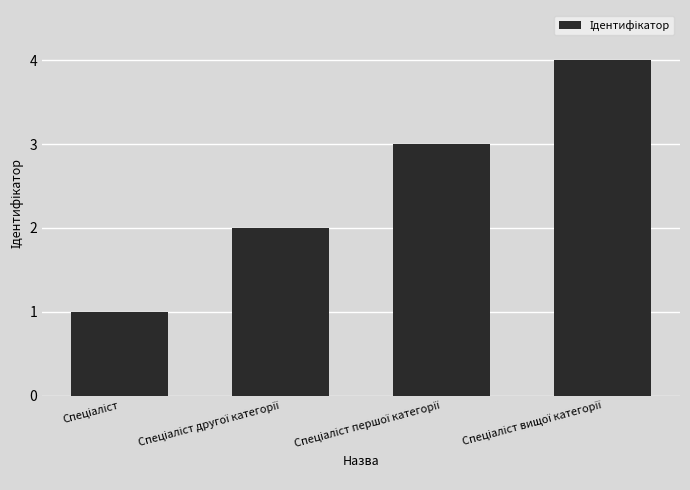

What is the maximum value shown in the chart?

4